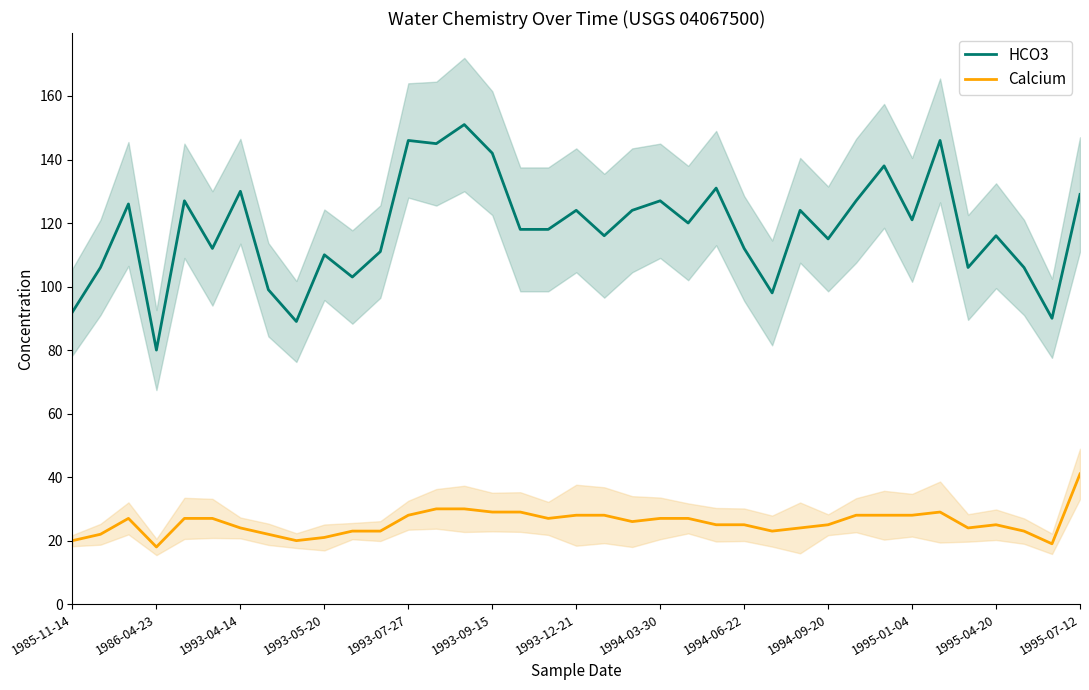

Does the chart have visible grid lines?

No